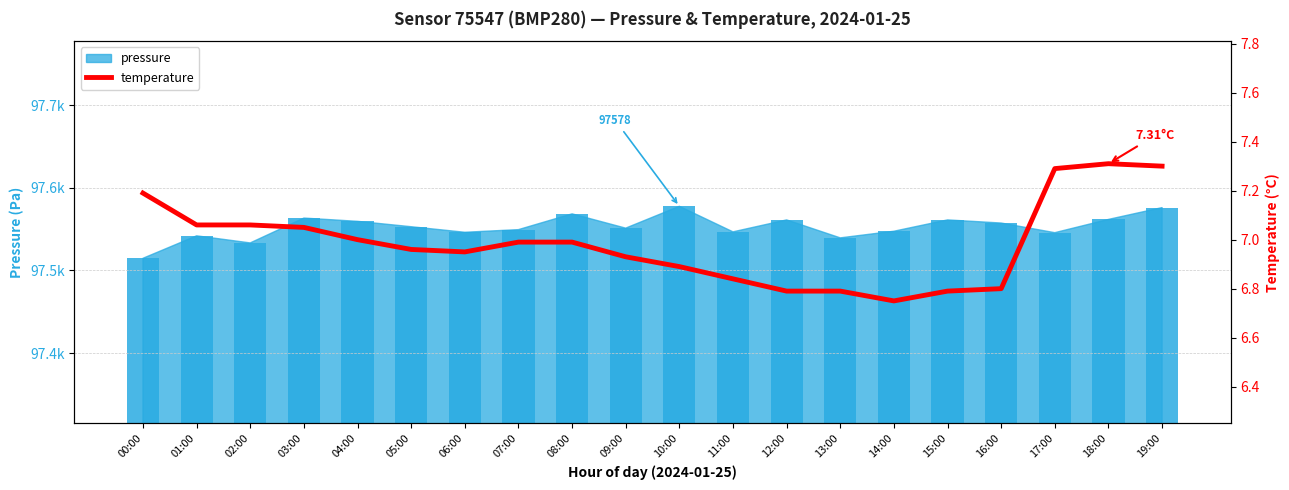

What is the minimum value shown in the chart?

6.8